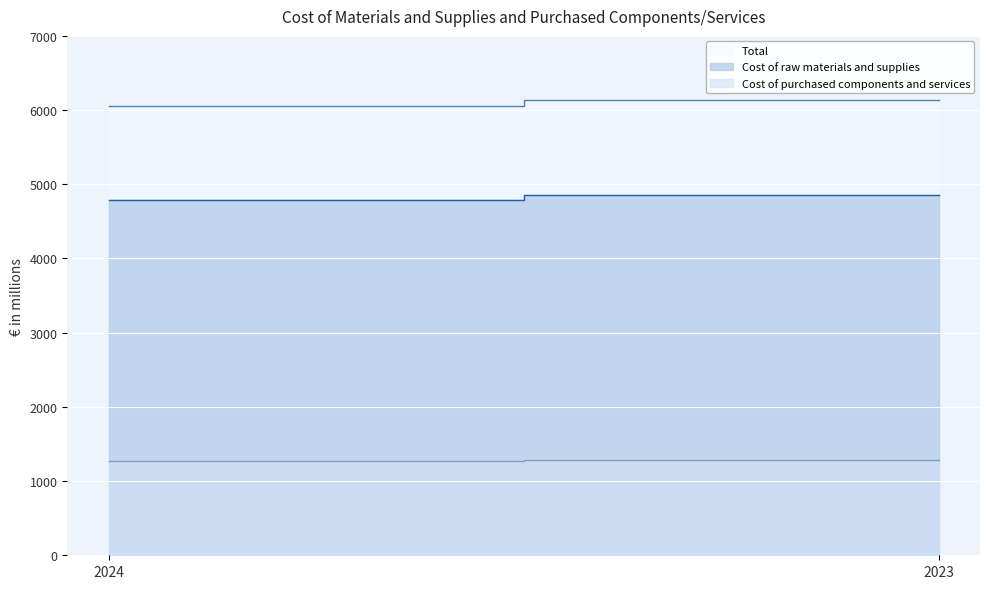

Which has a higher value, 2024 or 2023?

2023